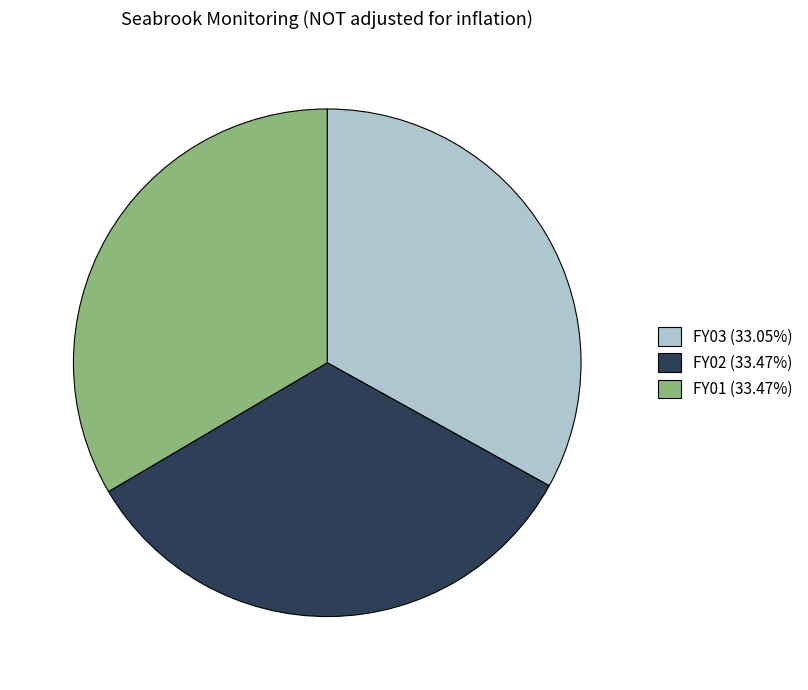

Do FY03 (33.05%) and FY02 (33.47%) together represent more than half of the pie?

Yes